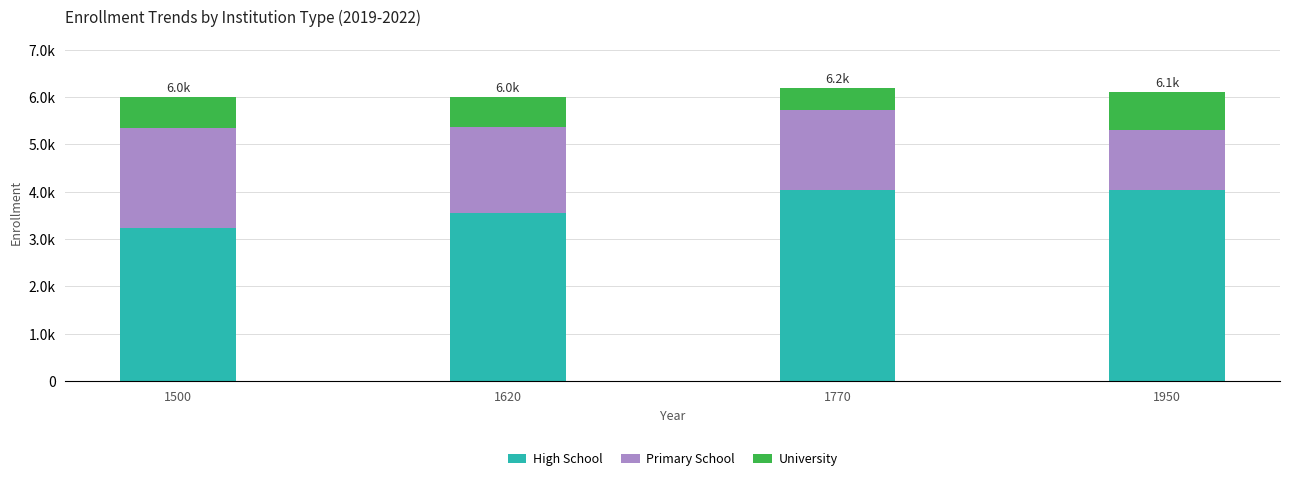

What are all the series names shown in the legend?

High School, Primary School, University